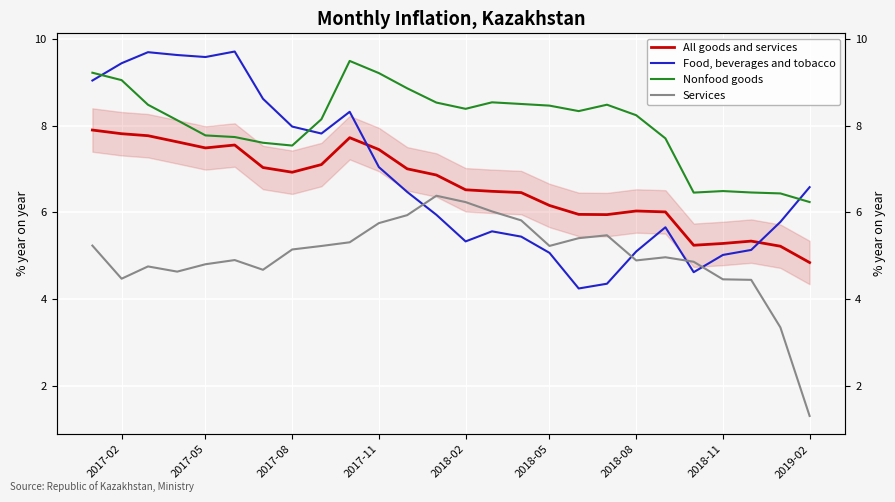

How many interior local peaks does the Services series have?

5